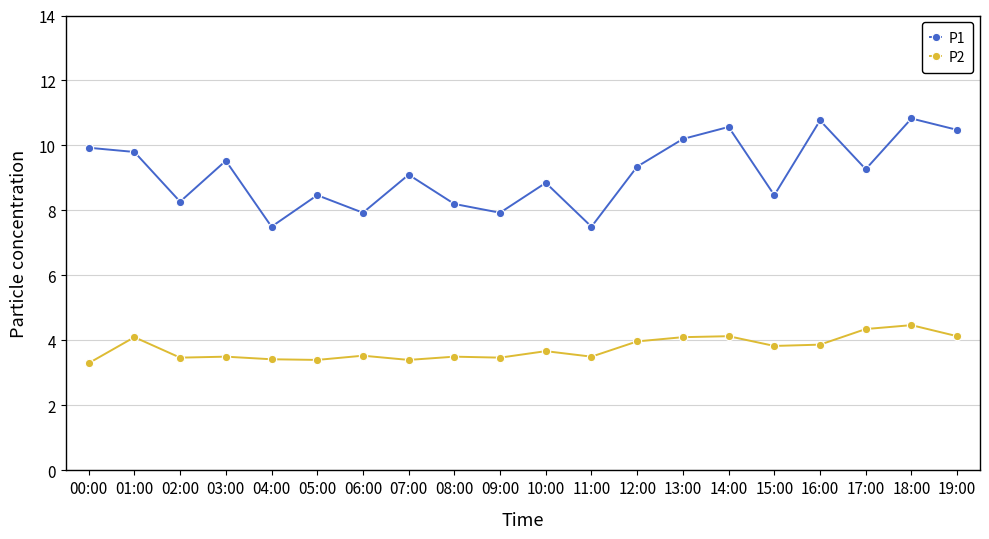

How many lines are shown in the chart?

2